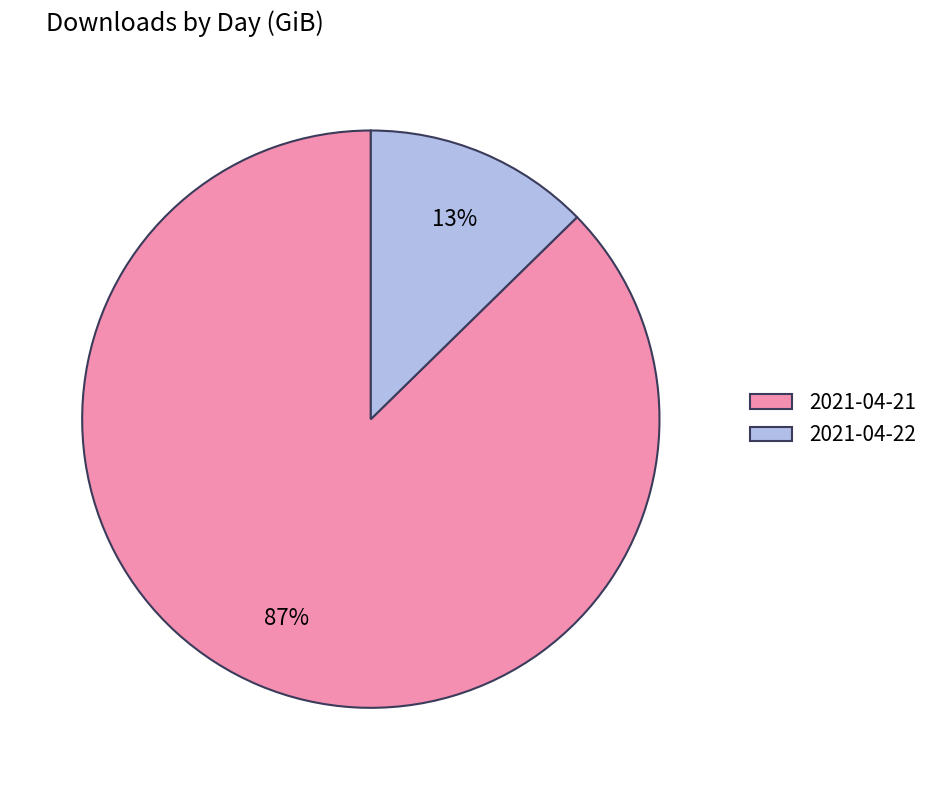

What is the smallest slice in the pie chart?

2021-04-22